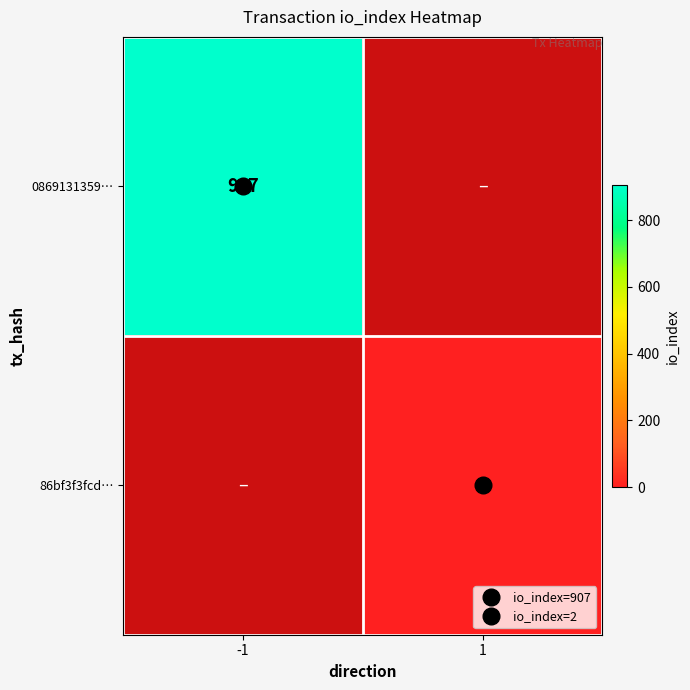

How many distinct data groups are displayed?

2